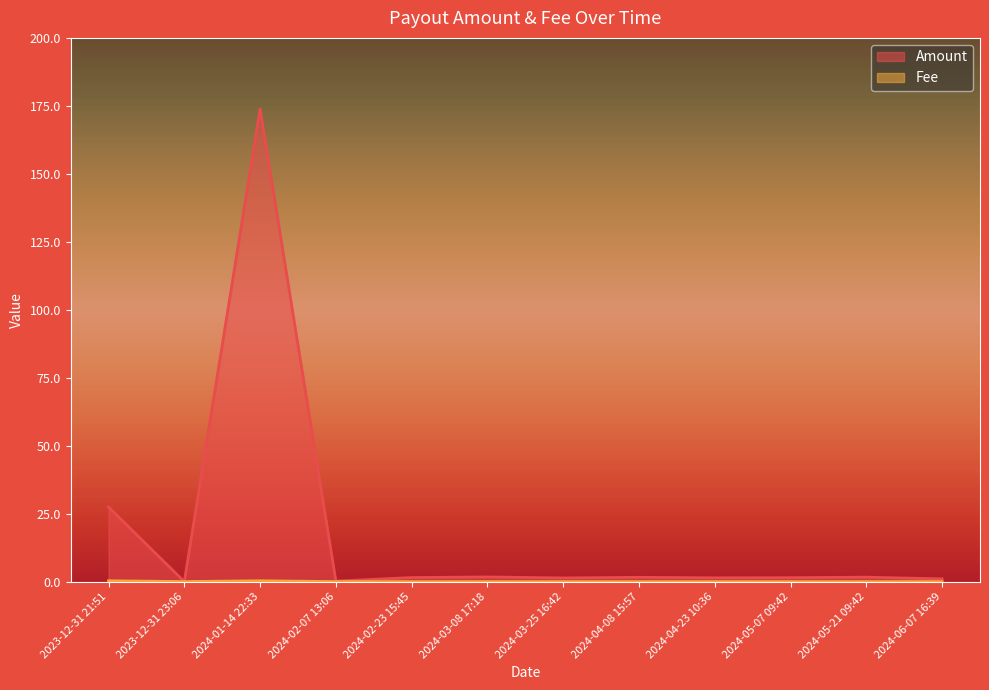

How many intersections are there between Fee and Amount?

2